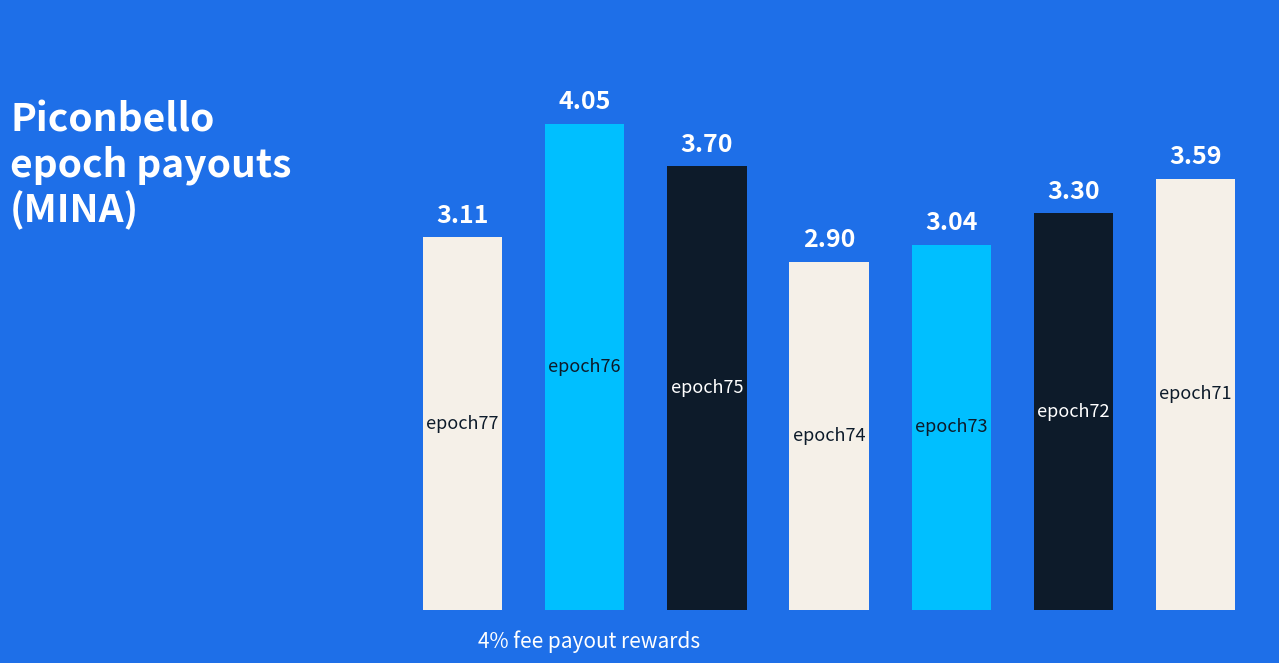

What is the sum of all values?

23.7